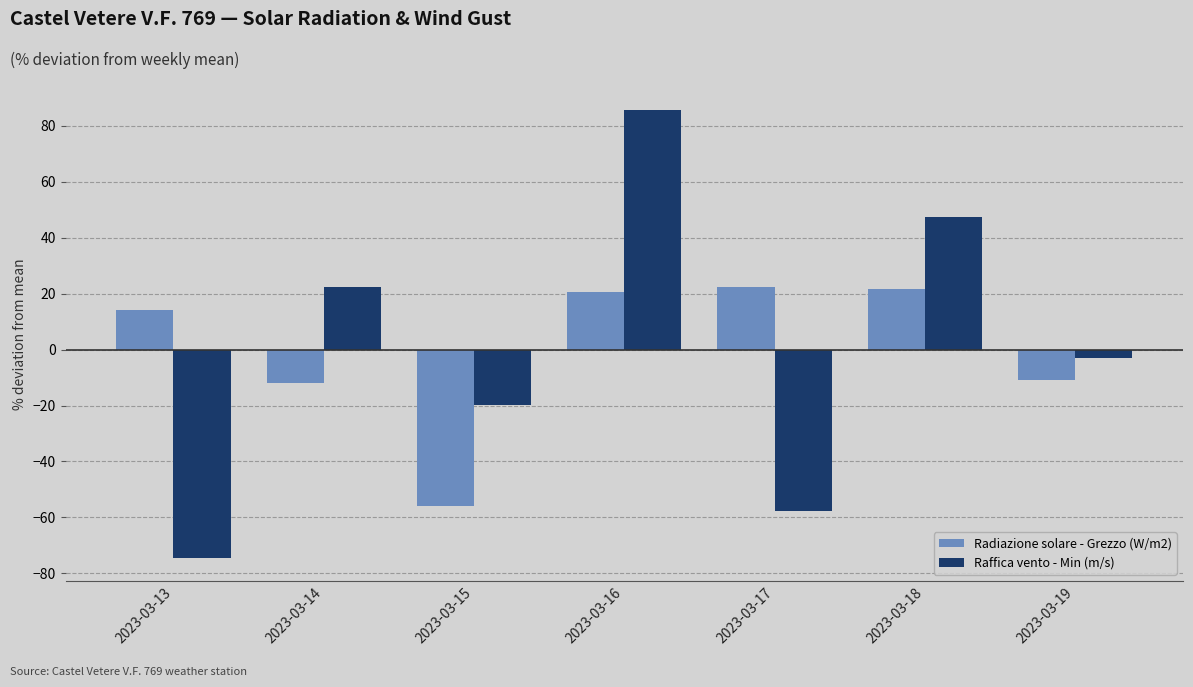

What is the difference between the maximum and second lowest values in the Raffica vento - Min (m/s) series?

143.4